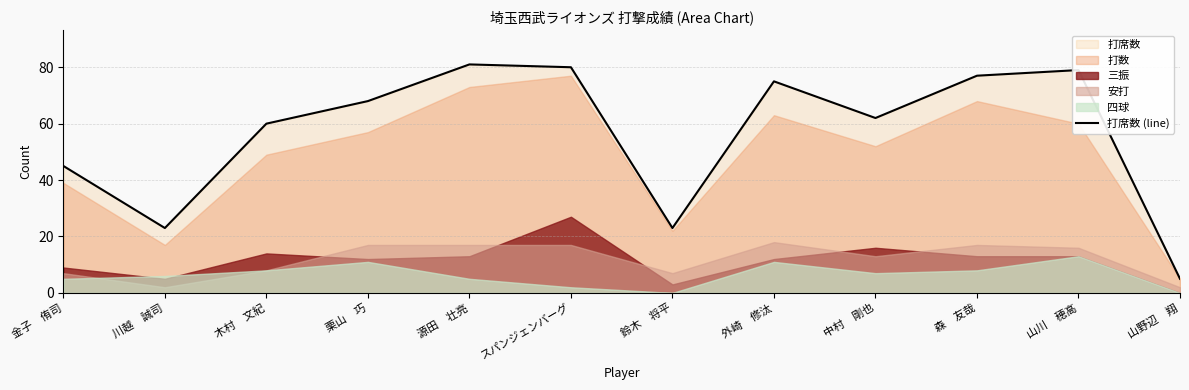

At which category does the data reach its first local valley?

川越　誠司